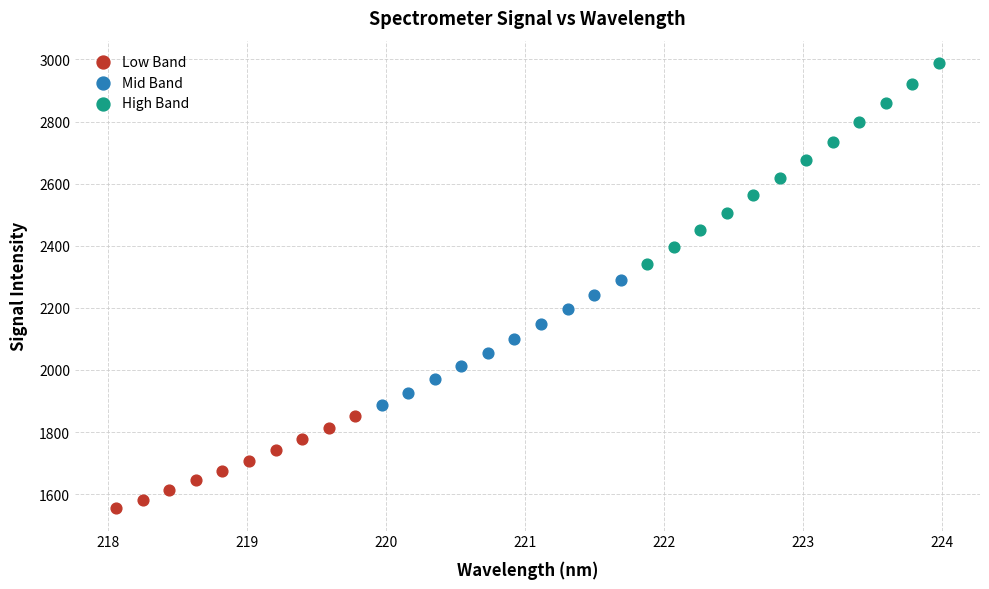

Which series reaches the minimum Y coordinate?

Low Band